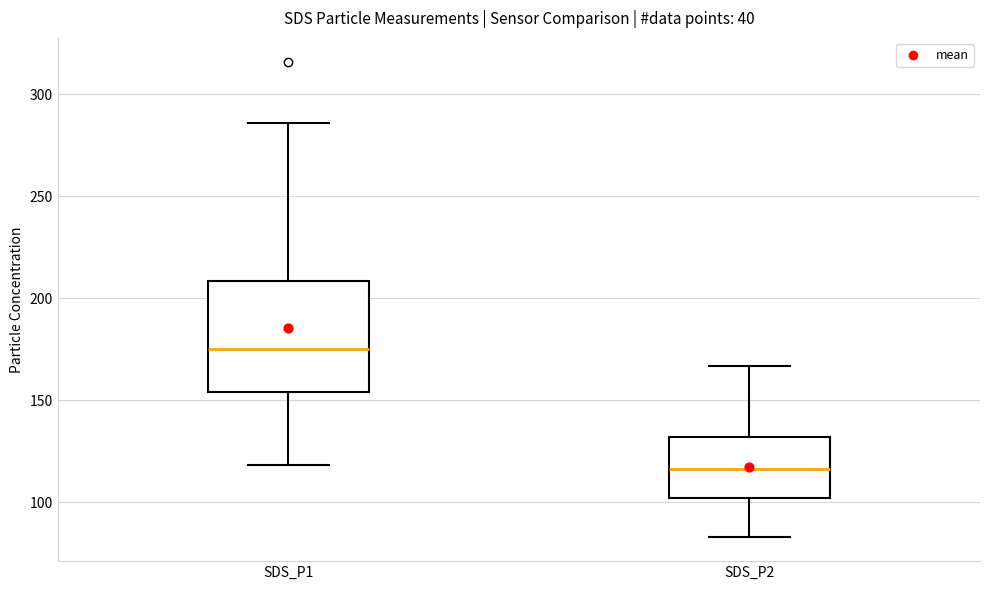

Where does the lower whisker of the box for SDS_P1 end on the y-axis? The values are not printed on the chart, so give them approximately, as read against the axis.

120